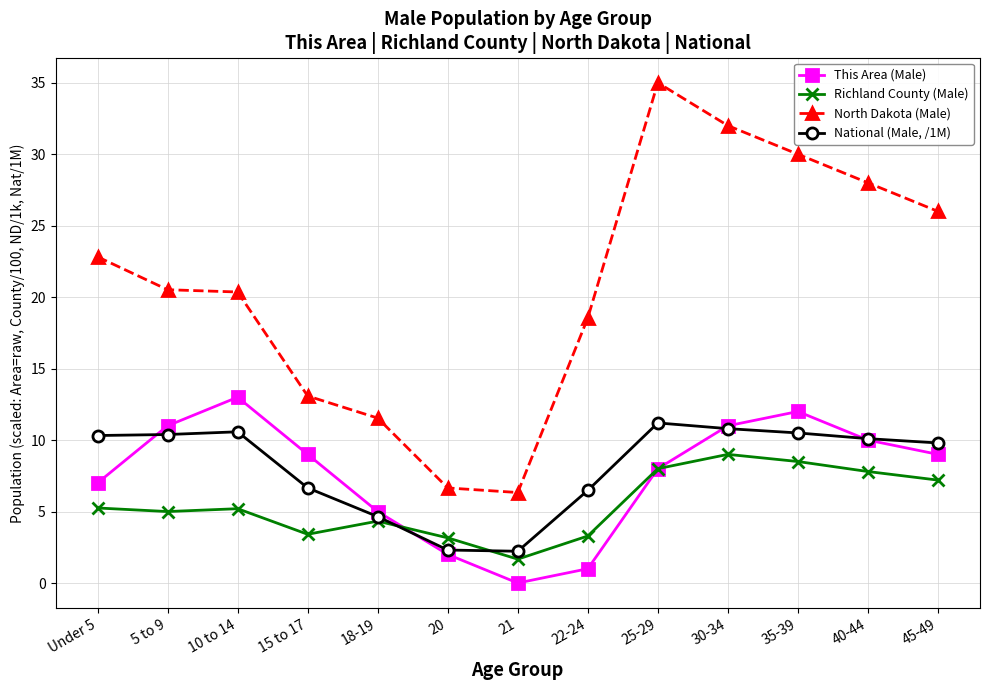

How many values in the National (Male, /1M) series exceed 10?

7